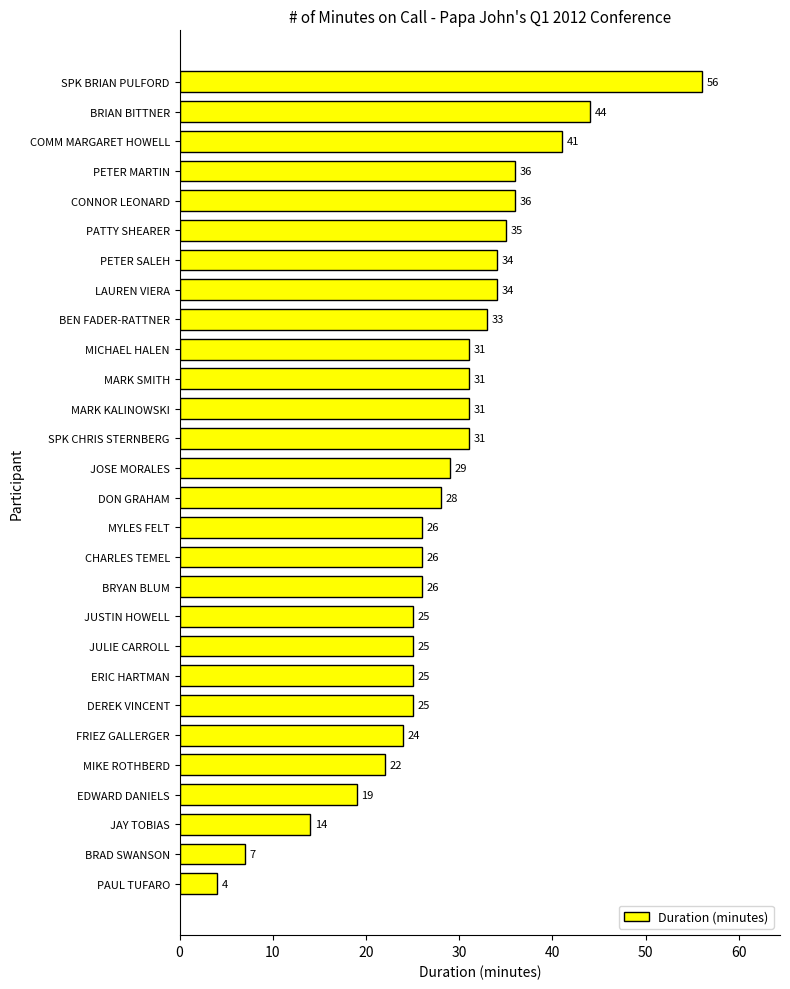

What is the difference between the second highest and minimum values?

40